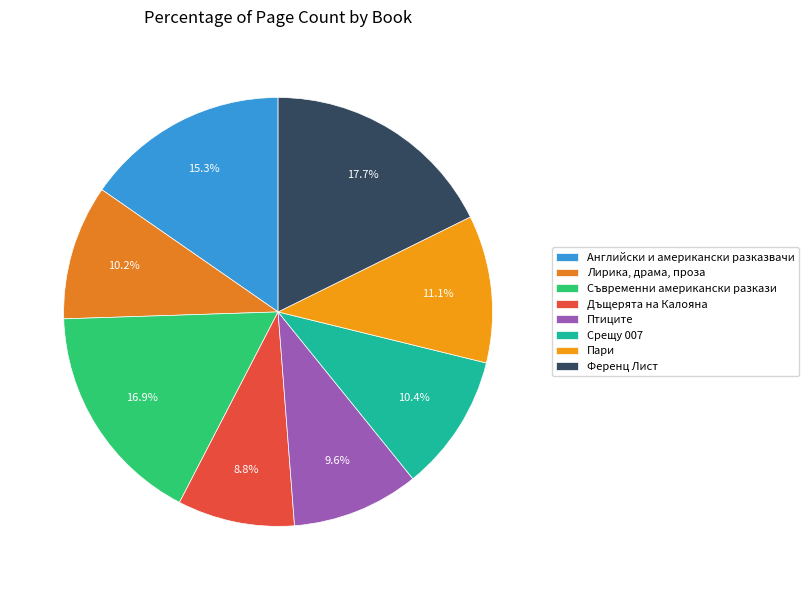

To the nearest percent, what is the combined percentage of Ференц Лист and Дъщерята на Калояна?

27%